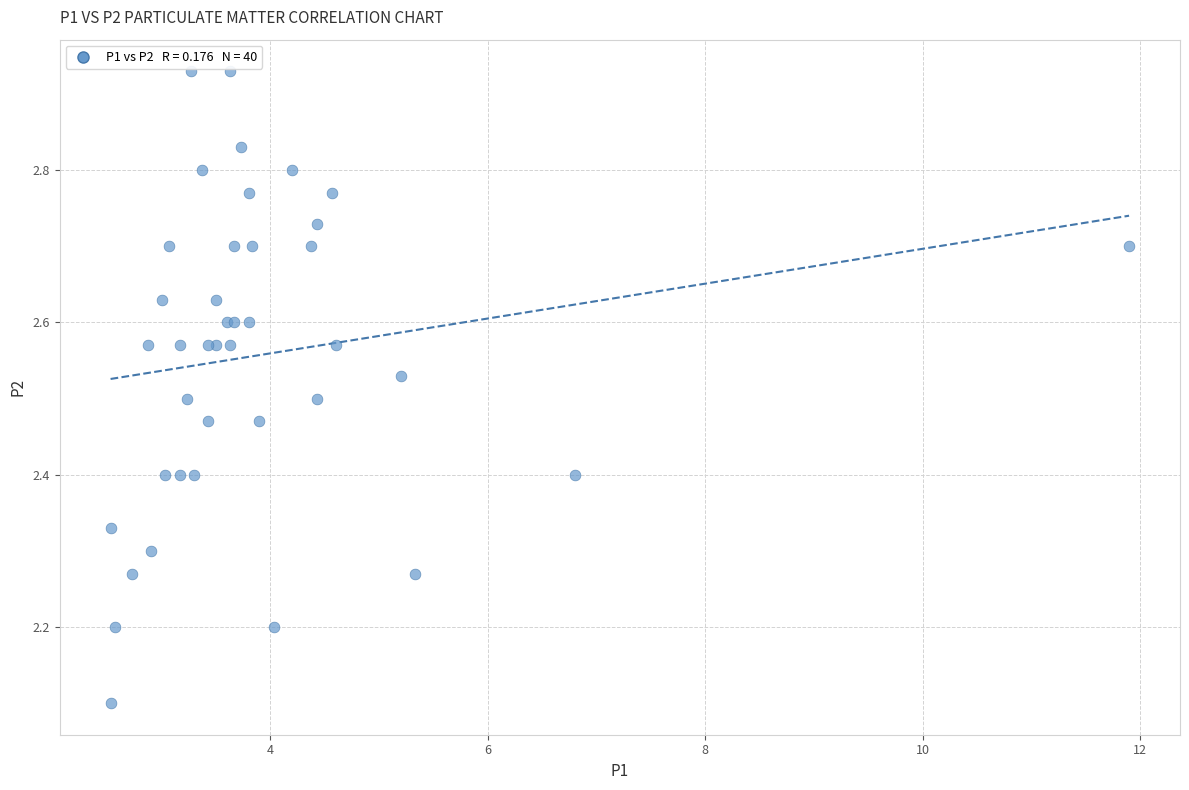

What Y value in the scatter plot is closest to 2?

2.1